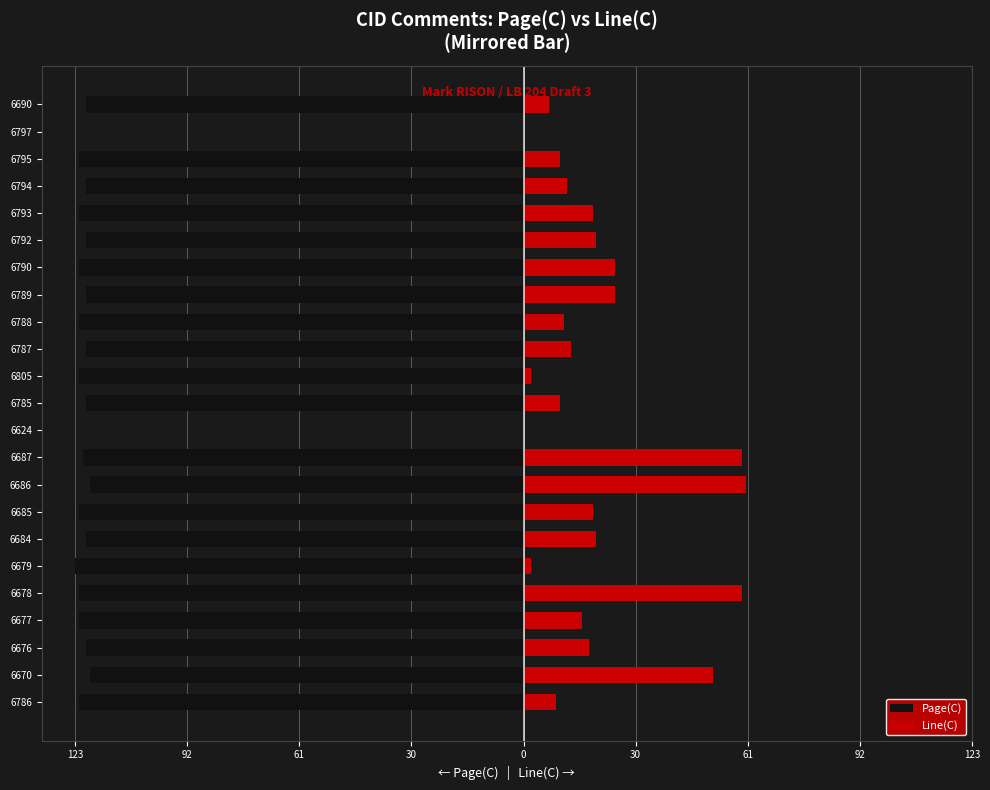

What is the spread (max minus min) of values at 6787?

133